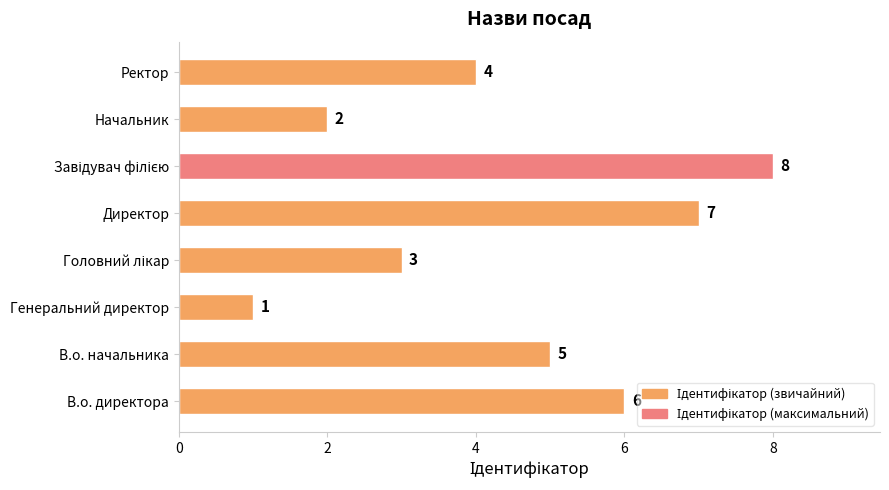

Is it true that the value at Ректор is 4?

True